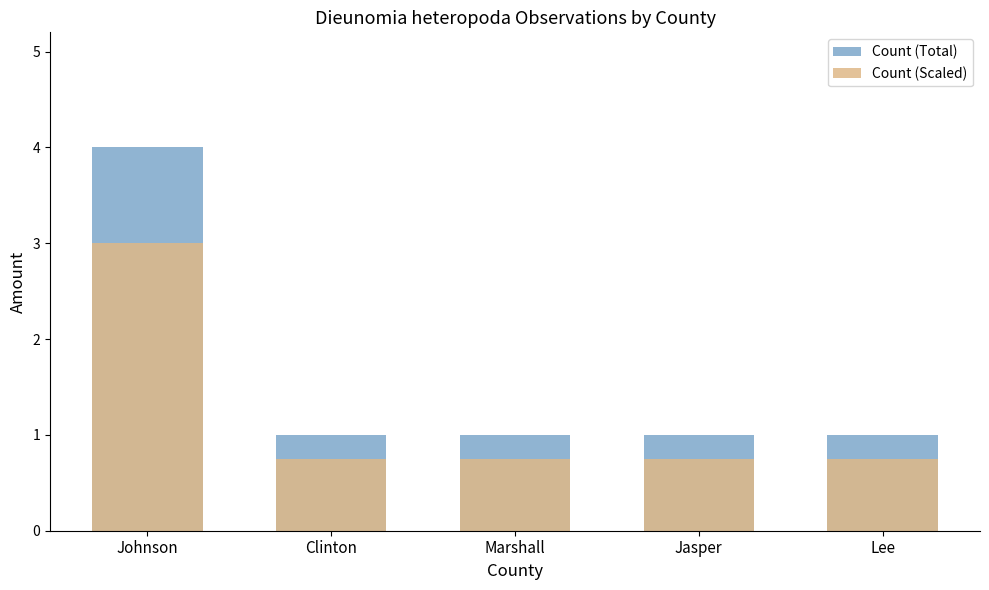

What position from the left is Clinton?

2